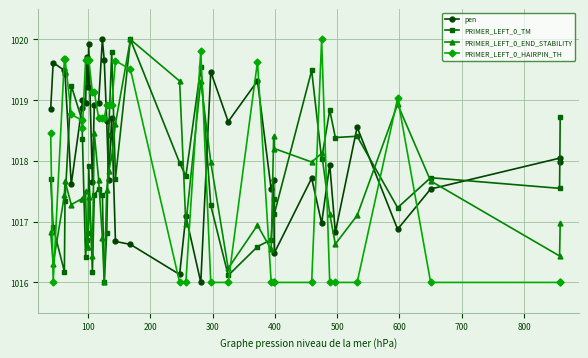

What are all the series names shown in the legend?

pen, PRIMER_LEFT_0_TM, PRIMER_LEFT_0_END_STABILITY, PRIMER_LEFT_0_HAIRPIN_TH